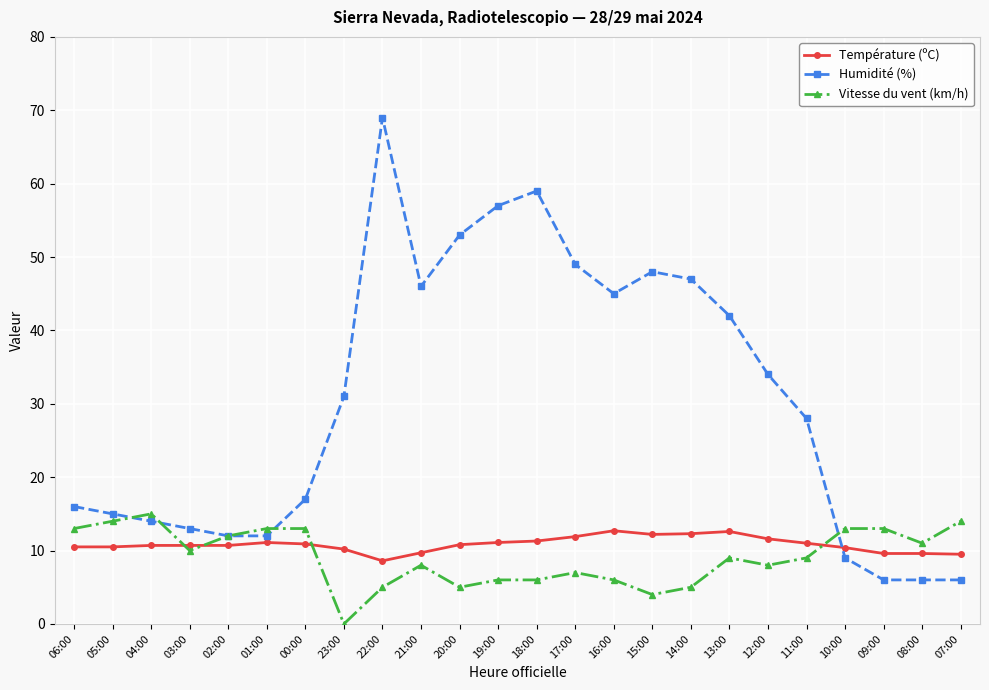

How many lines are shown in the chart?

3